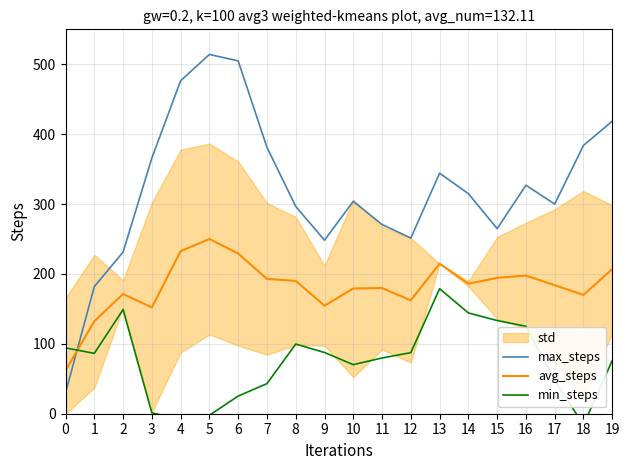

What value does the max_steps series have at 12?

251.4